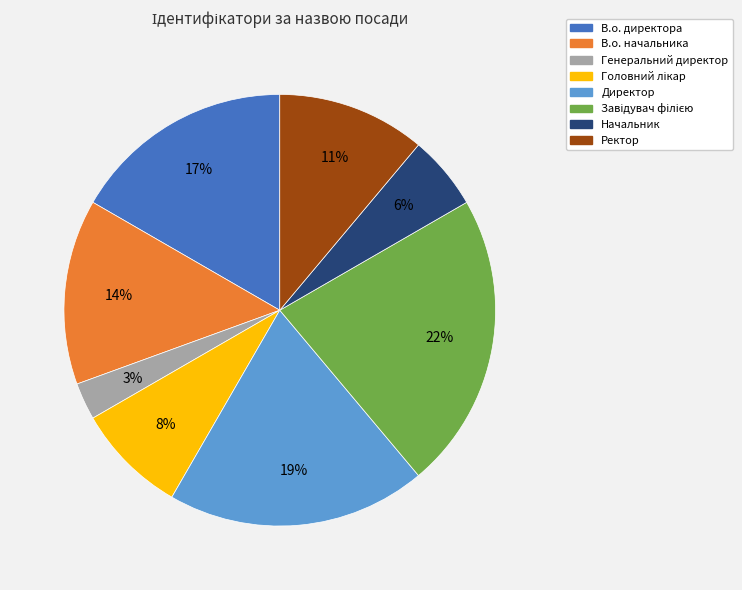

How many slices are in this pie chart?

8